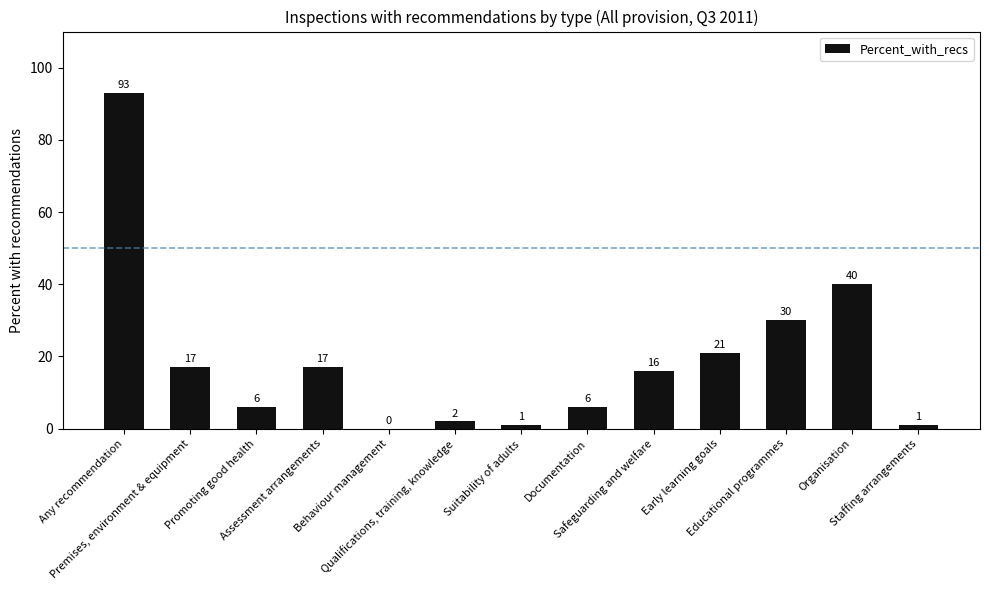

True or false: the data shows 6 at Promoting good health.

True